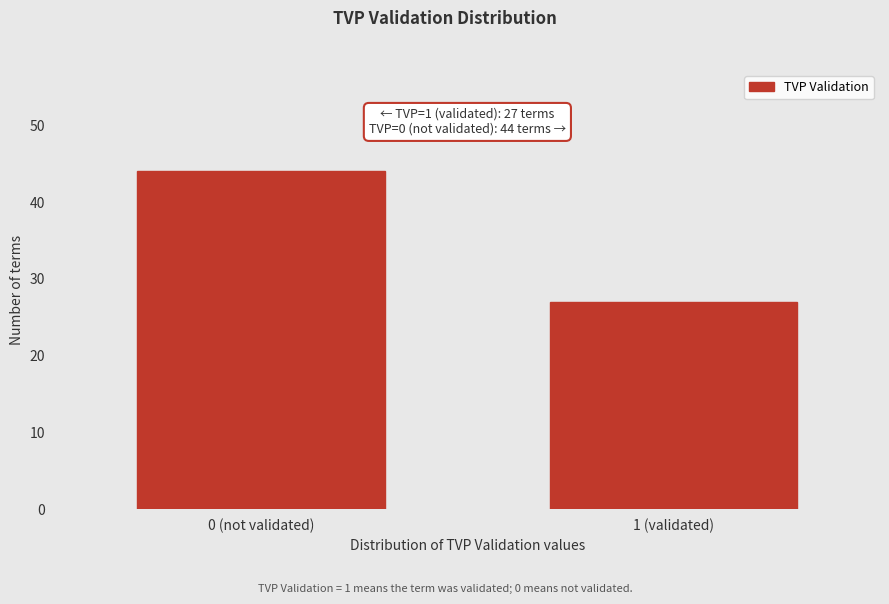

Reading right to left, list all the values displayed in this chart.

27	44